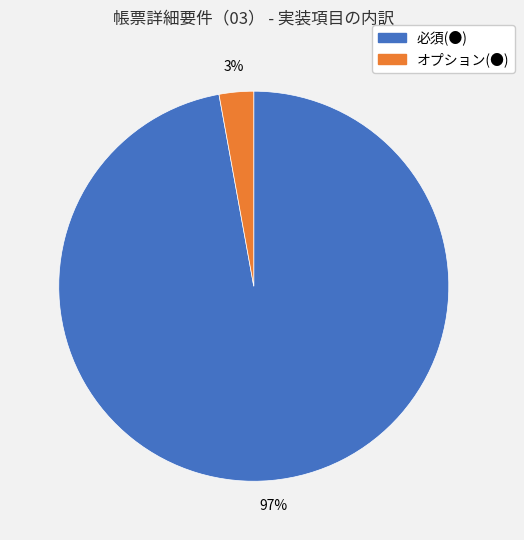

How many slices are in this pie chart?

2